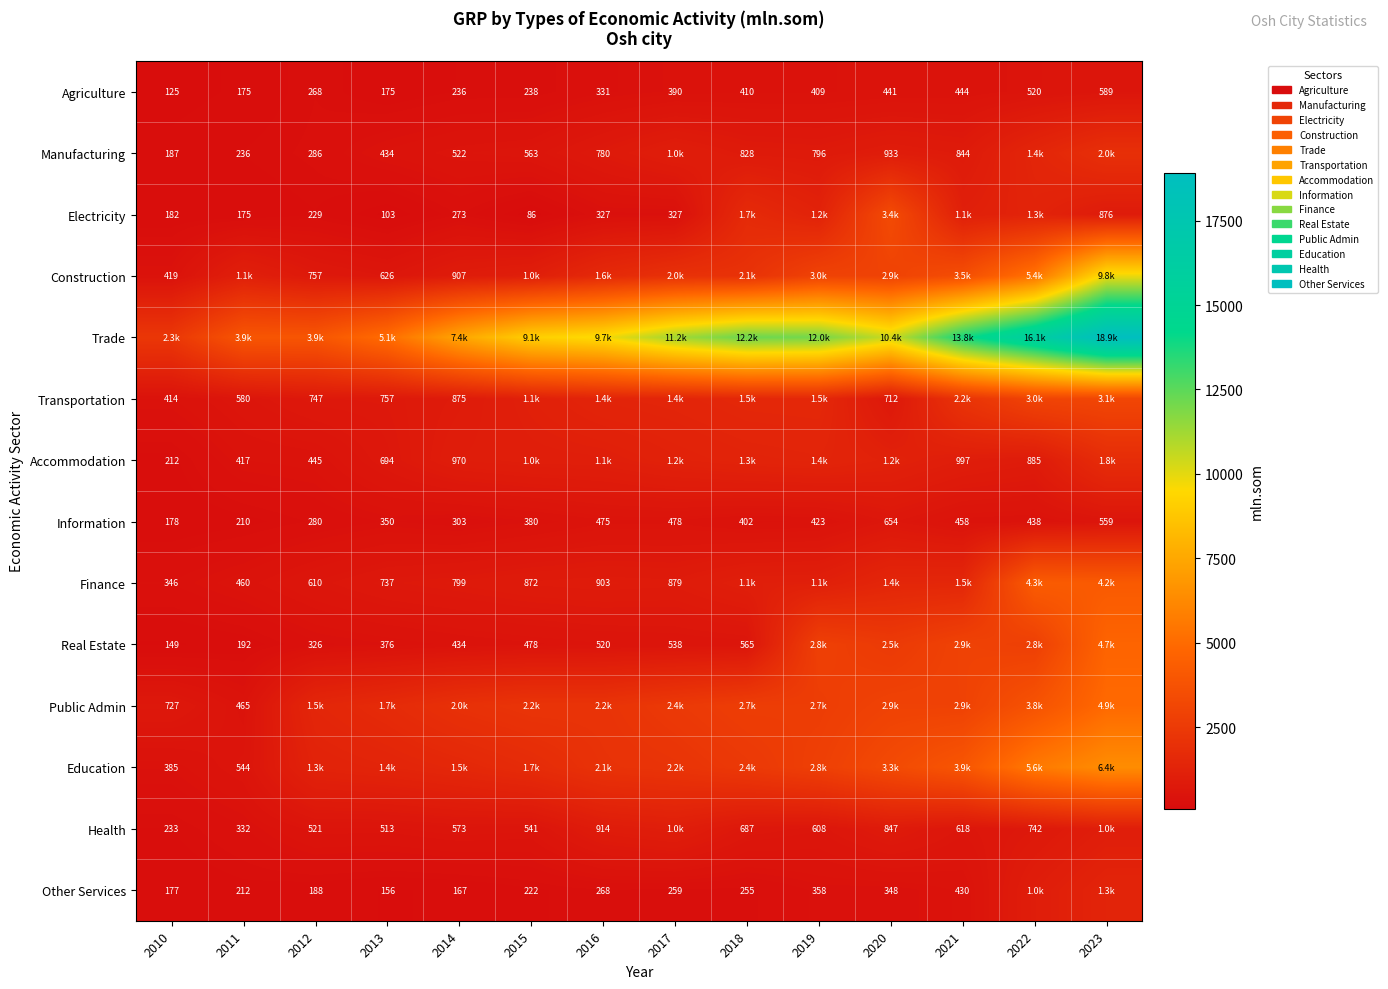

What is the difference between the Agriculture values at 2016 and 2015?

93.0